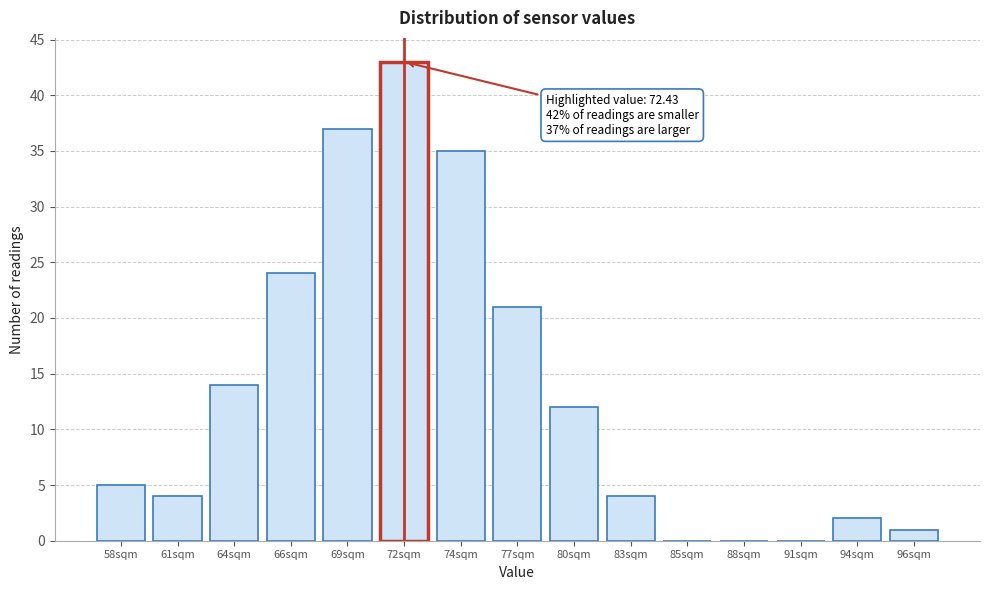

Reading right to left, list all the values displayed in this chart.

96sqm=1	94sqm=2	91sqm=0	88sqm=0	85sqm=0	83sqm=4	80sqm=12	77sqm=21	74sqm=35	72sqm=43	69sqm=37	66sqm=24	64sqm=14	61sqm=4	58sqm=5